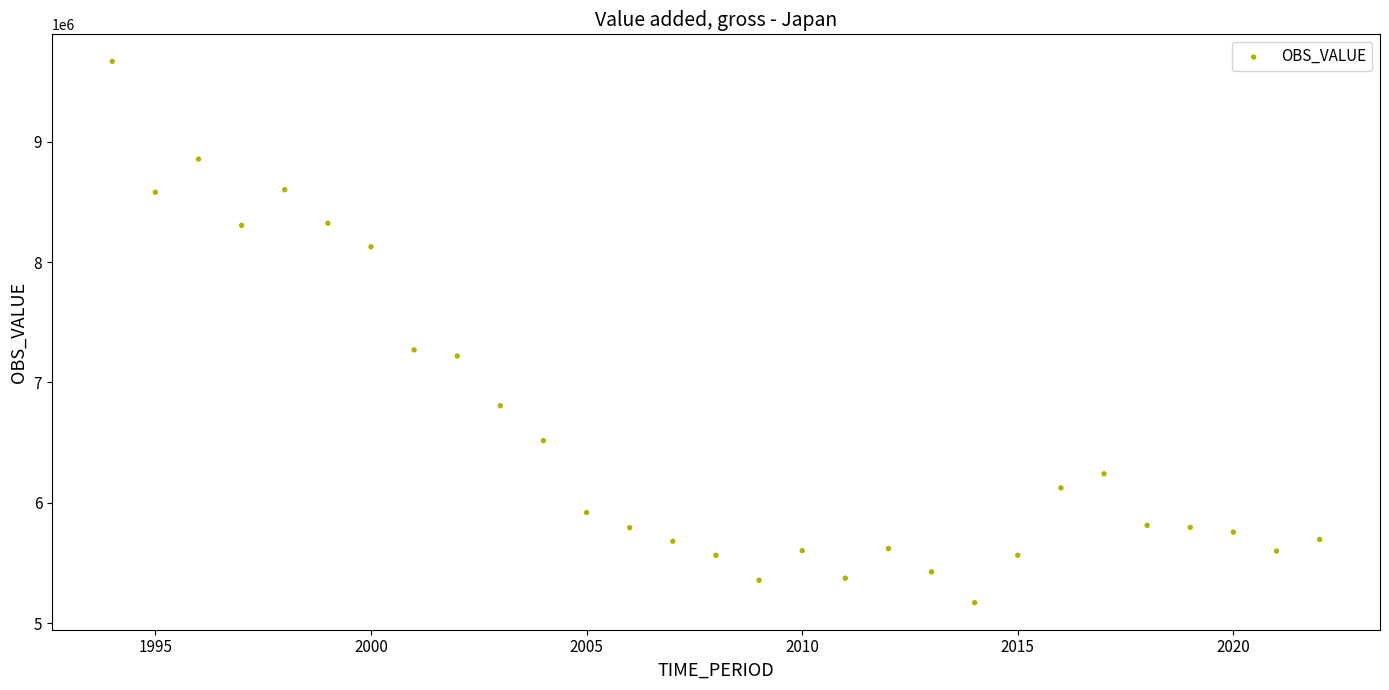

What Y value in the scatter plot is closest to 7418800?

7270400